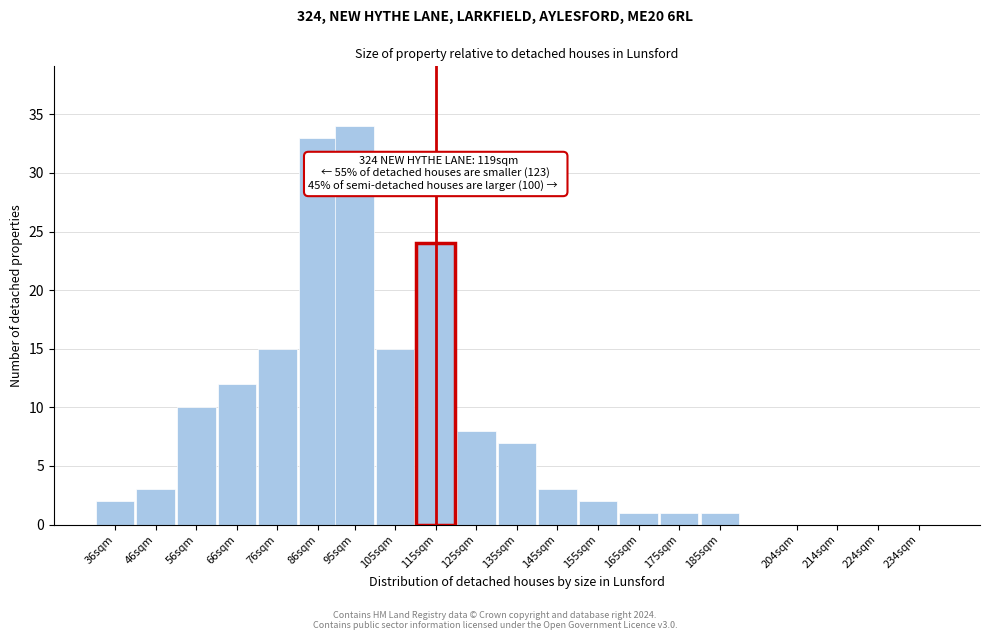

Reading left to right, what are all the values shown in this chart?

36sqm=2	46sqm=3	56sqm=10	66sqm=12	76sqm=15	86sqm=33	95sqm=34	105sqm=15	115sqm=24	125sqm=8	135sqm=7	145sqm=3	155sqm=2	165sqm=1	175sqm=1	185sqm=1	204sqm=0	214sqm=0	224sqm=0	234sqm=0